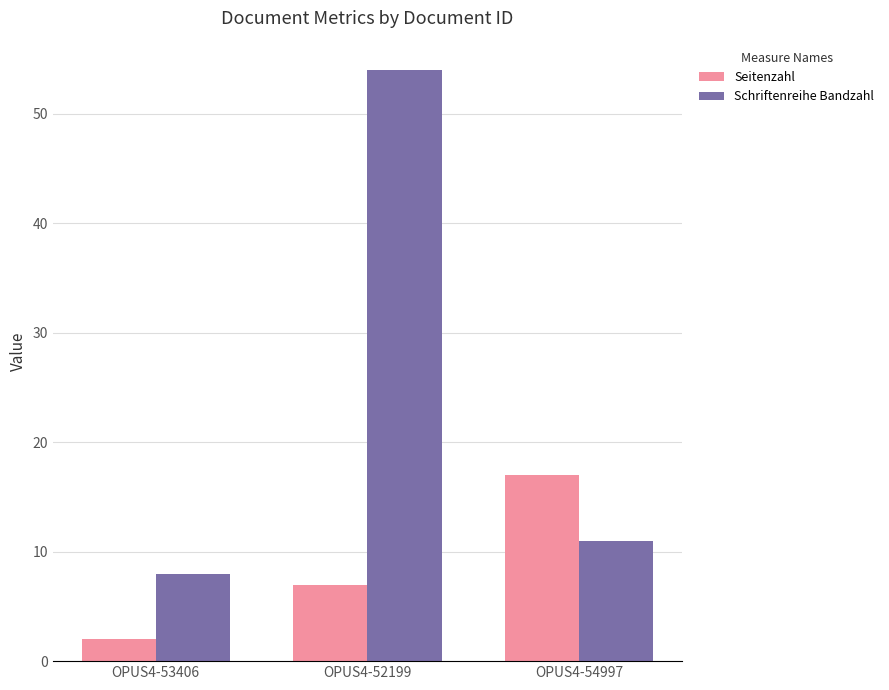

What is the difference between the maximum and minimum values in the Seitenzahl series?

15